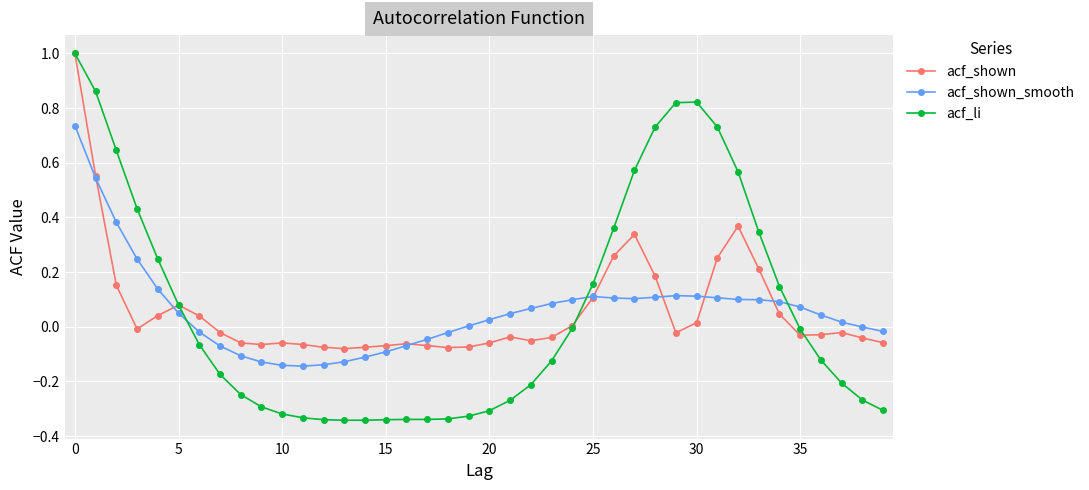

Which series has the largest range (max minus min)?

acf_li